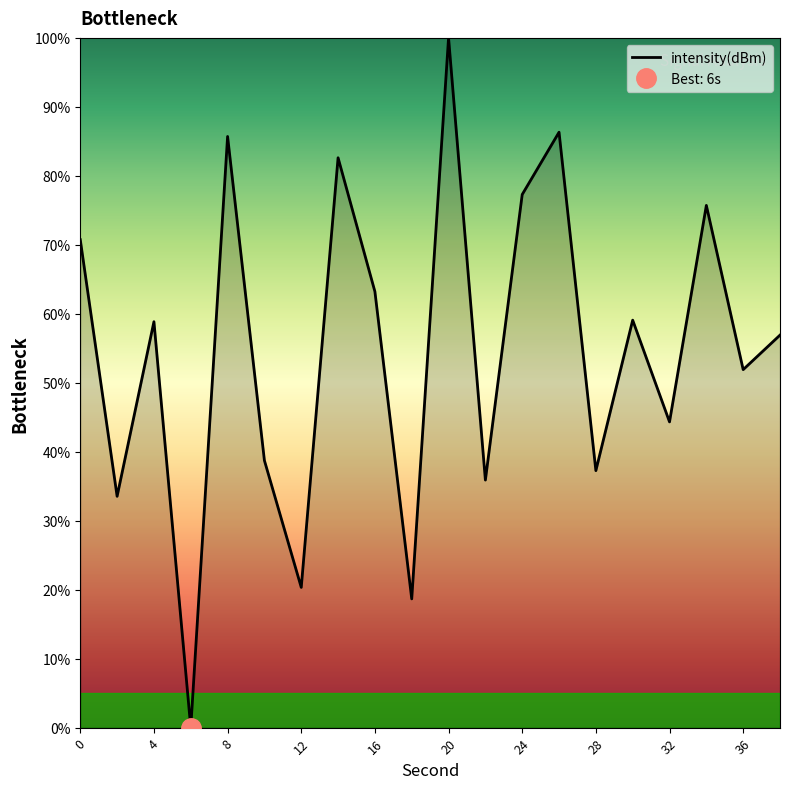

What is the maximum value for intensity(dBm)?

100.0